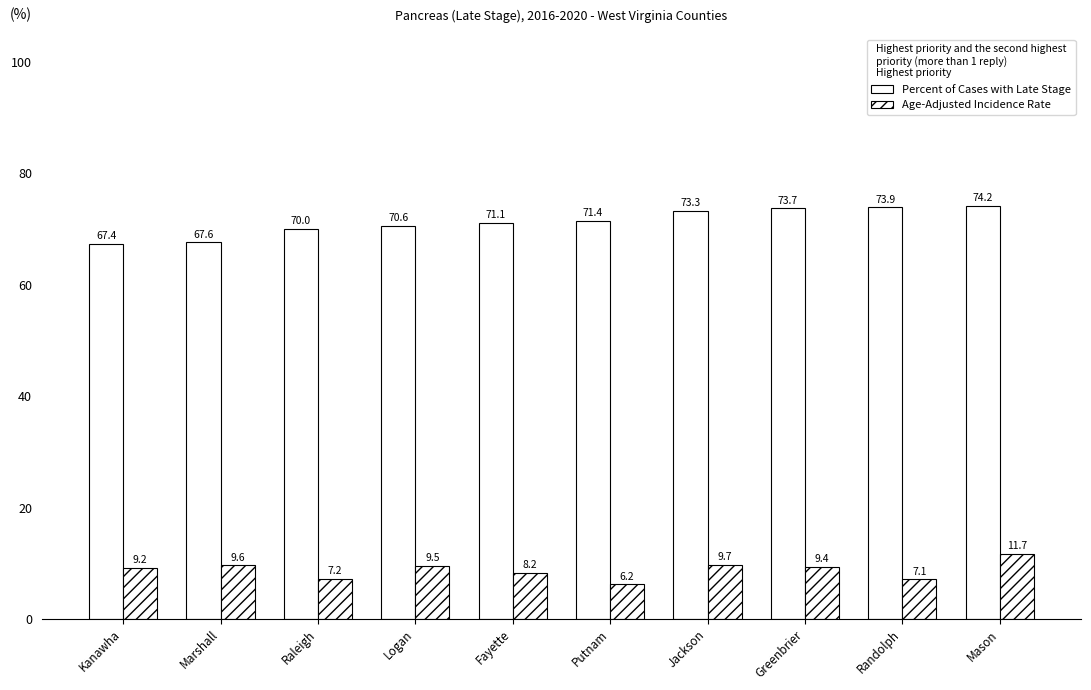

The Age-Adjusted Rate series shows 9.7 at Jackson. True or false?

True